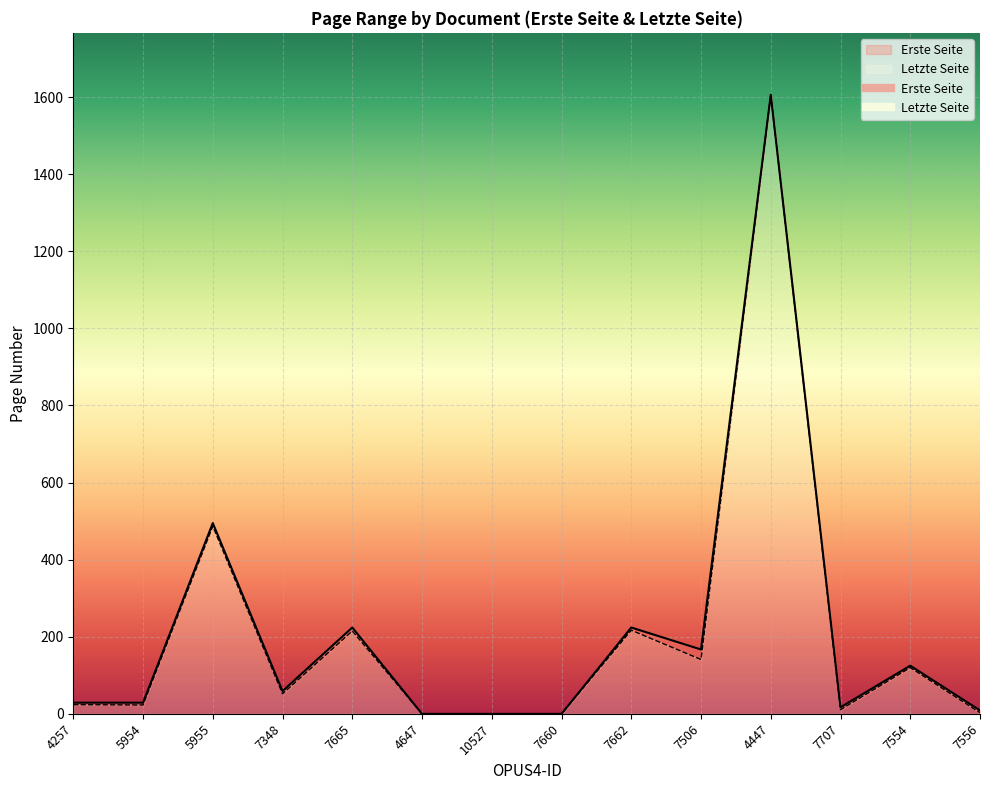

True or false: Letzte Seite and Erste Seite cross at least once.

False